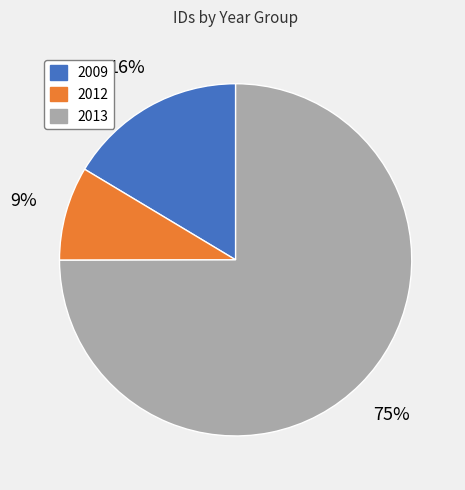

Which category has the biggest portion of the pie?

2013